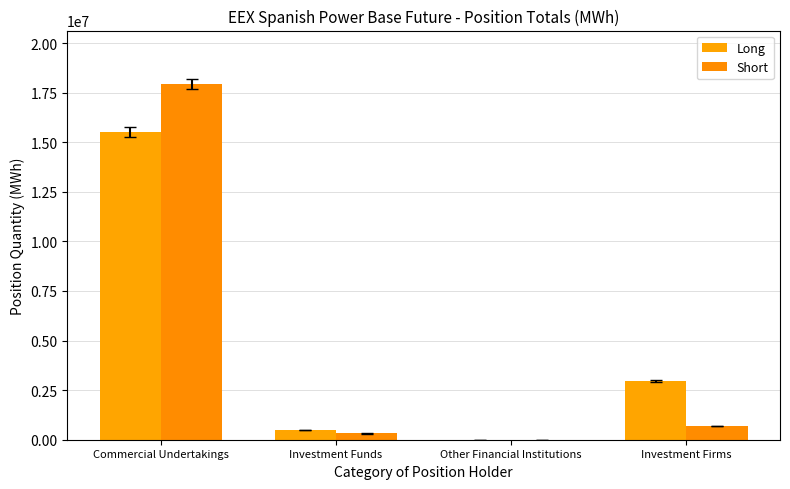

At which category is the sum across all series the highest?

Commercial Undertakings